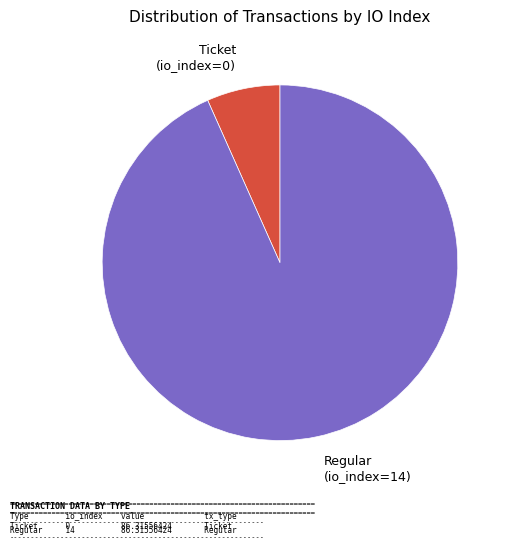

Is the sum of Ticket (io_index=0) and Regular (io_index=14) greater than half?

Yes